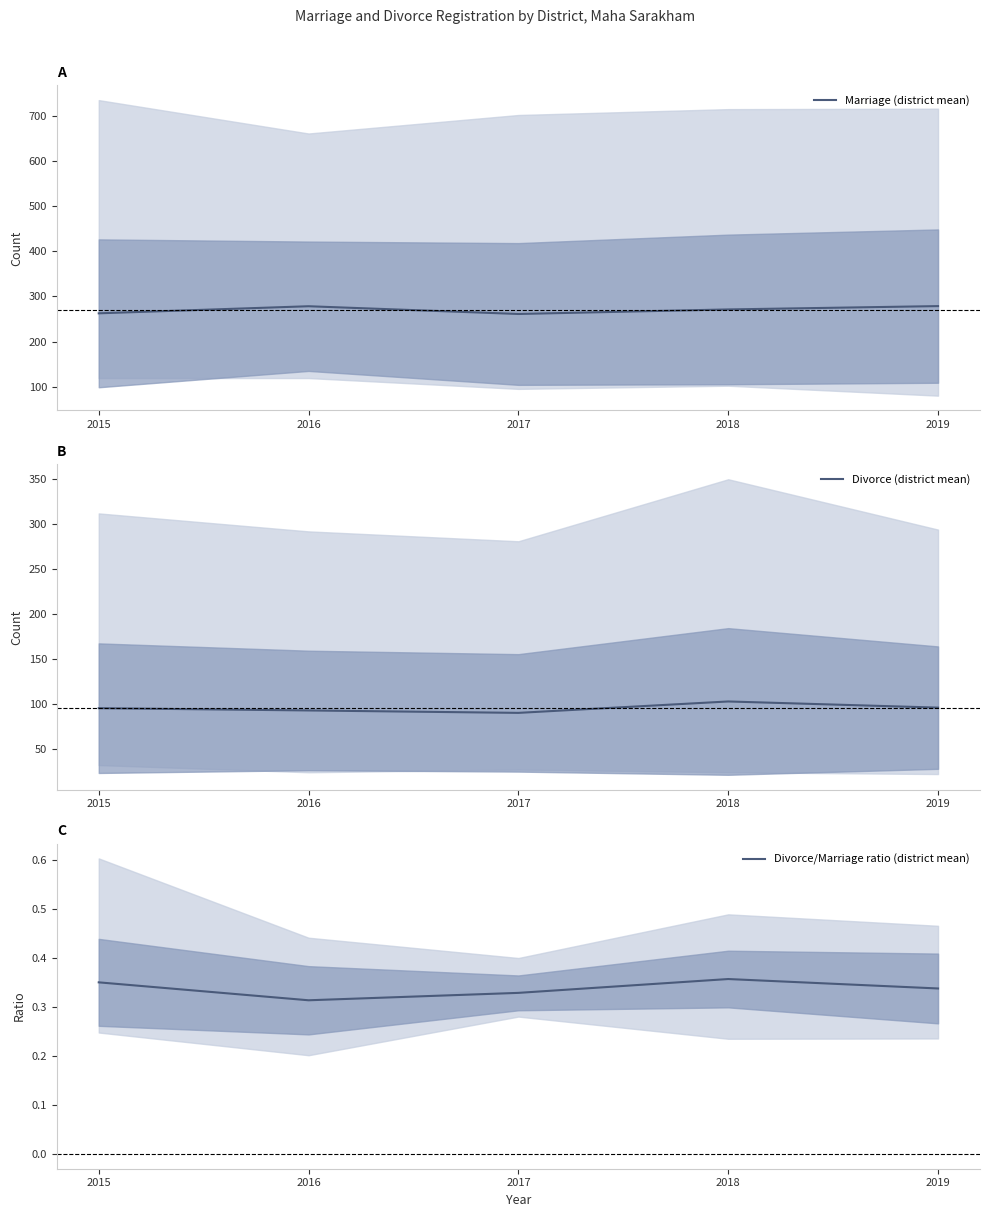

Reading left to right, what are all the values shown in this chart?

Marriage (district mean): 262.5	278.2	261.0	271.1	278.5
Divorce (district mean): 95.3	92.8	90.1	102.8	95.9
Divorce/Marriage ratio (district mean): 0.4	0.3	0.3	0.4	0.3